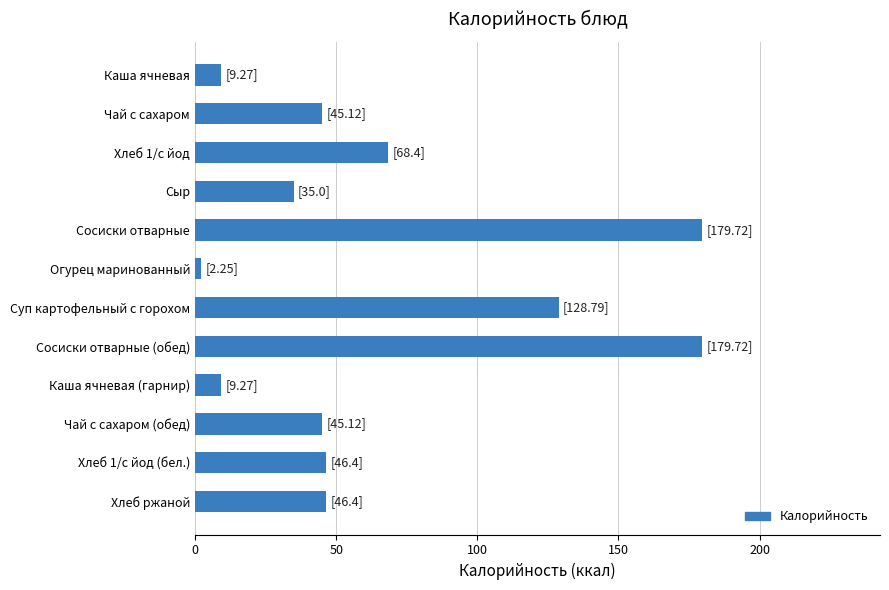

The value at Хлеб 1/с йод is 68.4. True or false?

True